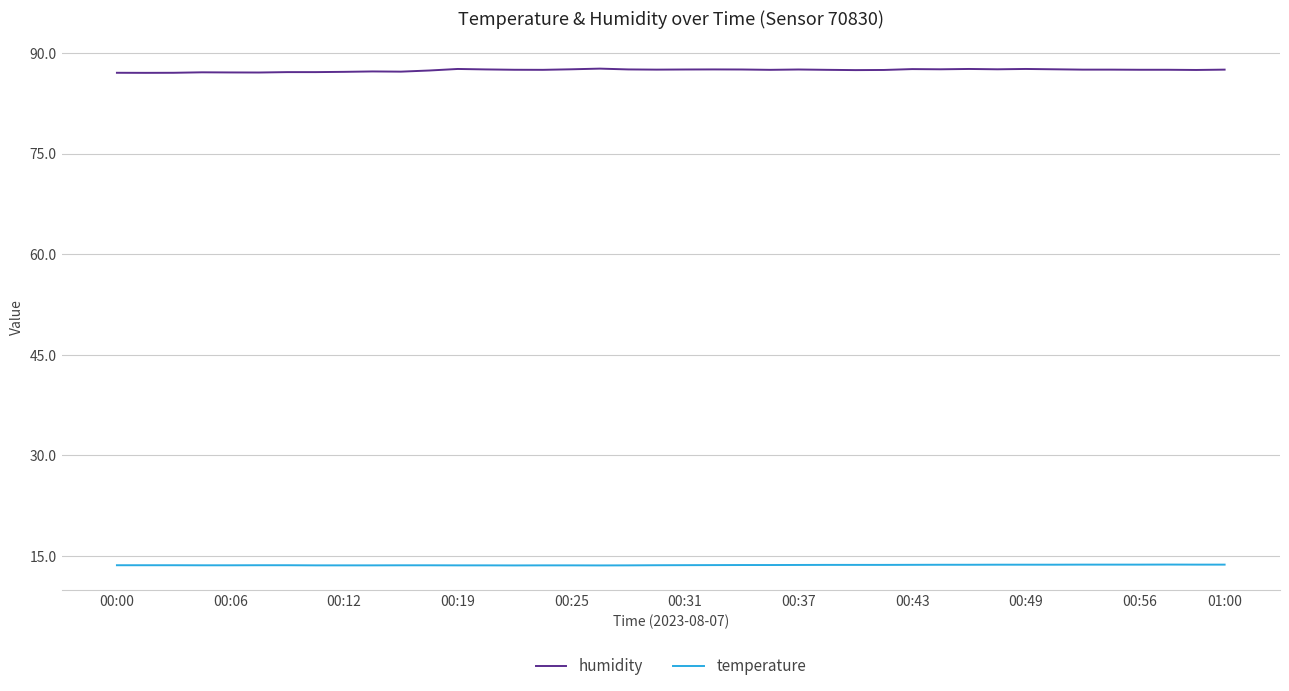

Which series has the largest range (max minus min)?

humidity